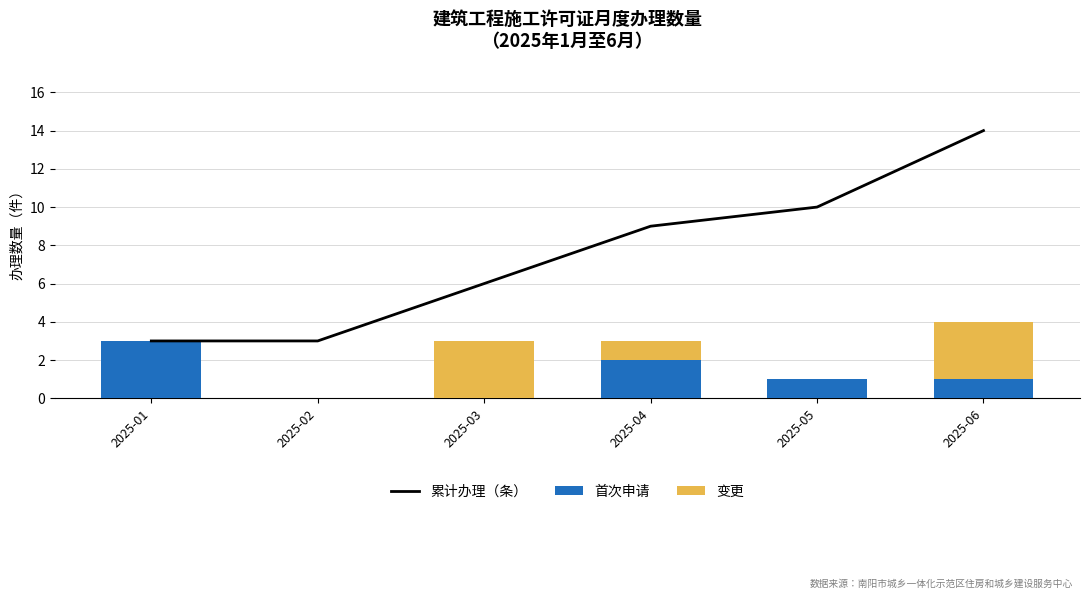

What are all the series names shown in the legend?

累计办理（条）, 首次申请, 变更